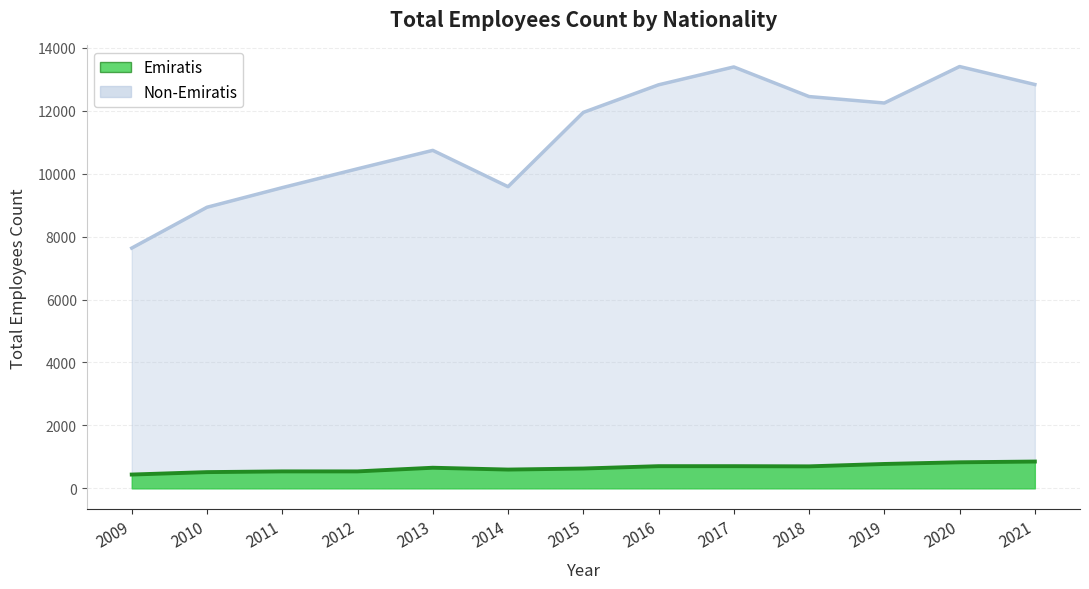

Is the value of Emiratis at 2010 greater than the value of Non-Emiratis at 2012?

No